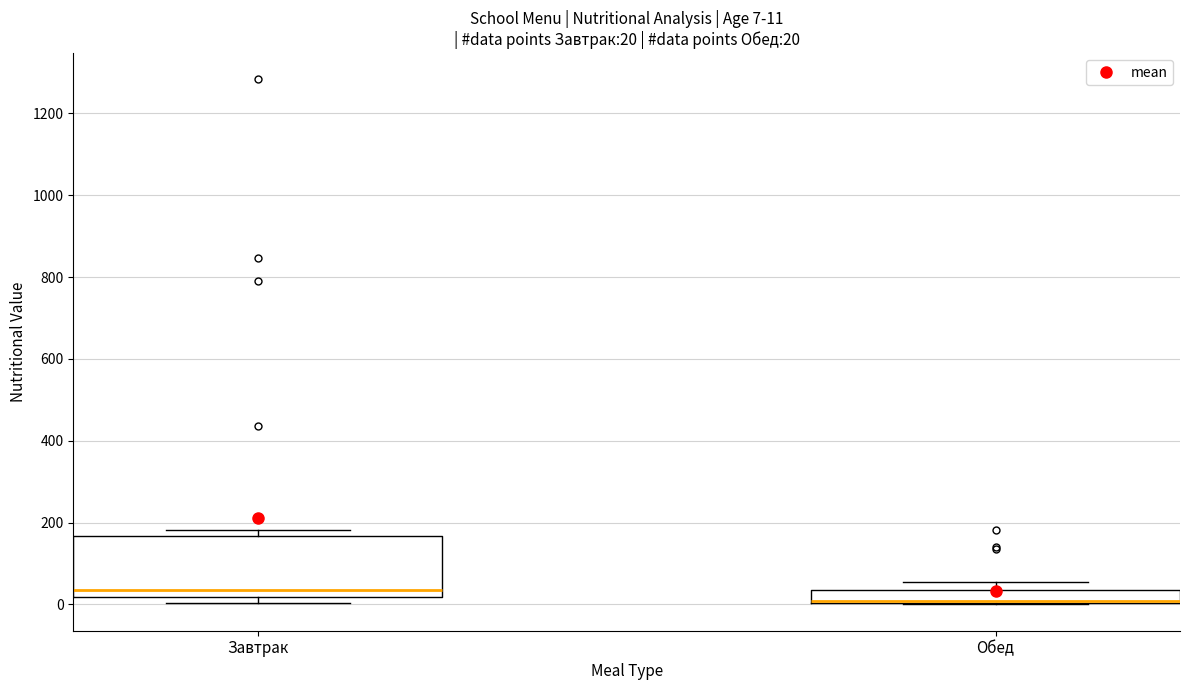

Which box is the tallest, from its lower edge to its upper edge?

Завтрак